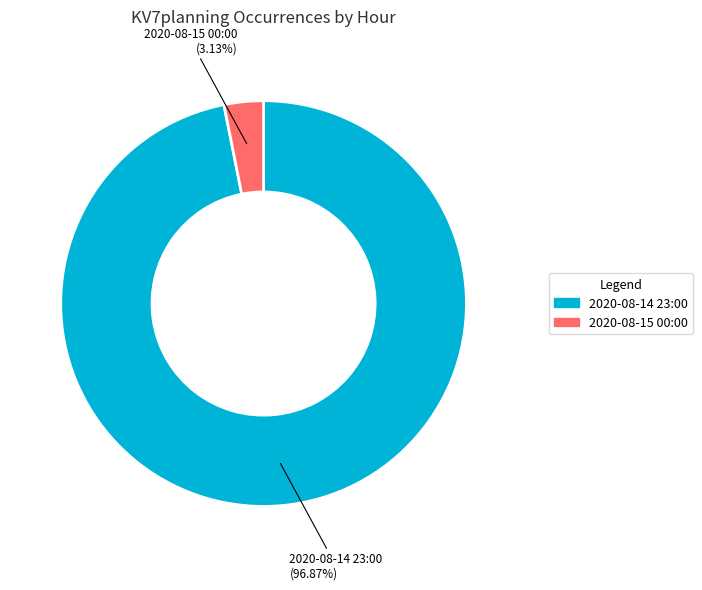

Which category has the biggest portion of the pie?

2020-08-14 23:00